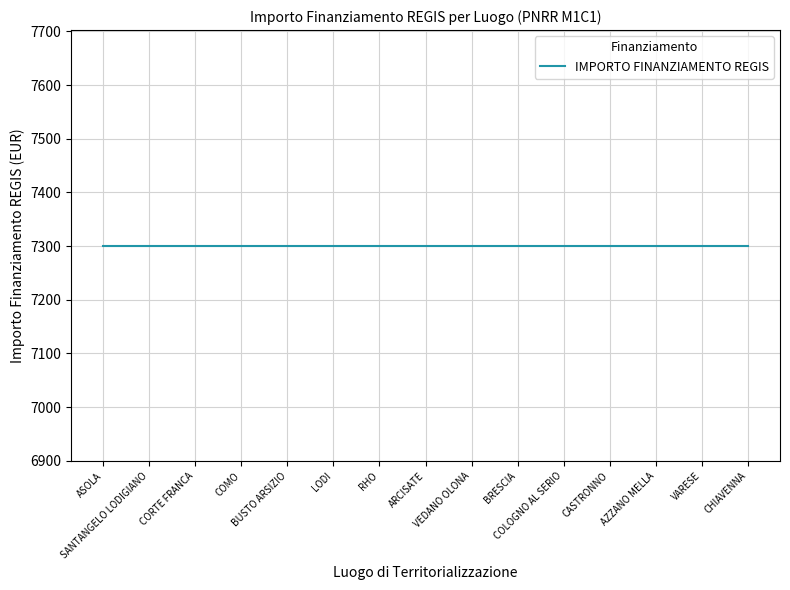

Where is INVESTIMENTO nearest to the value 1?

ASOLA